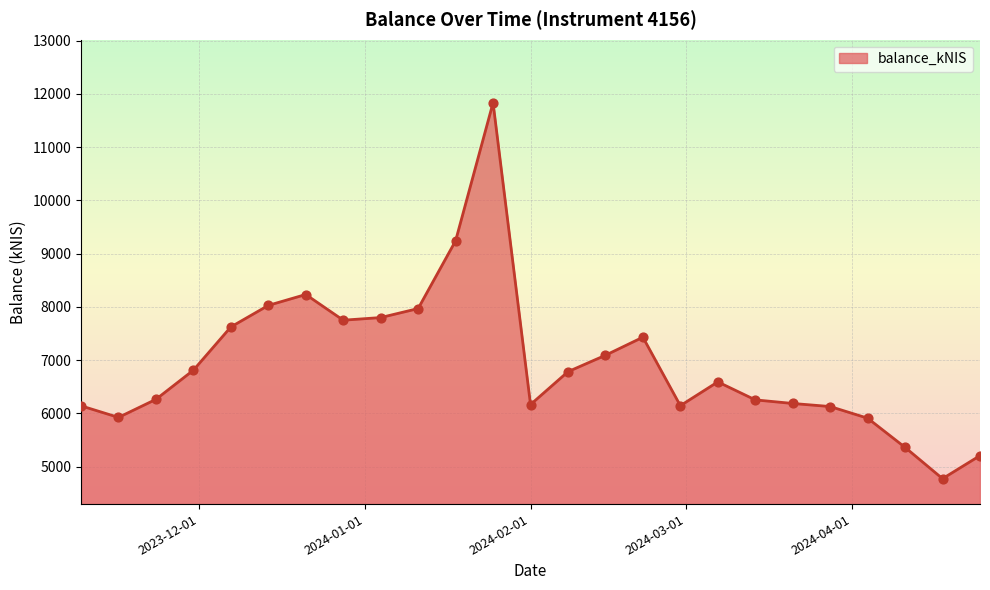

What is the smallest value displayed?

4774.0